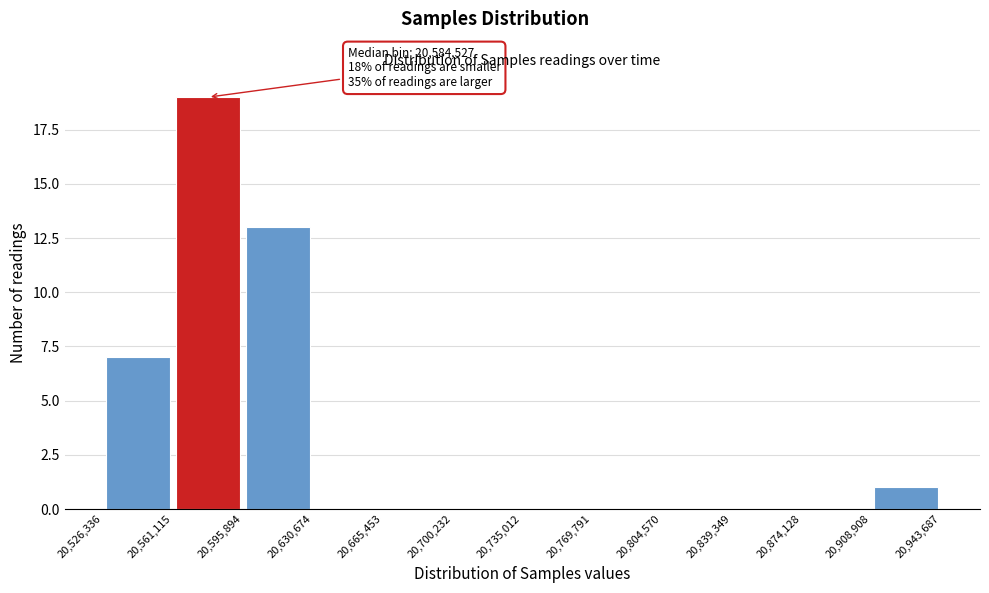

Over which range of the x-axis is the bar tallest?

20,561,115 to 20,595,894